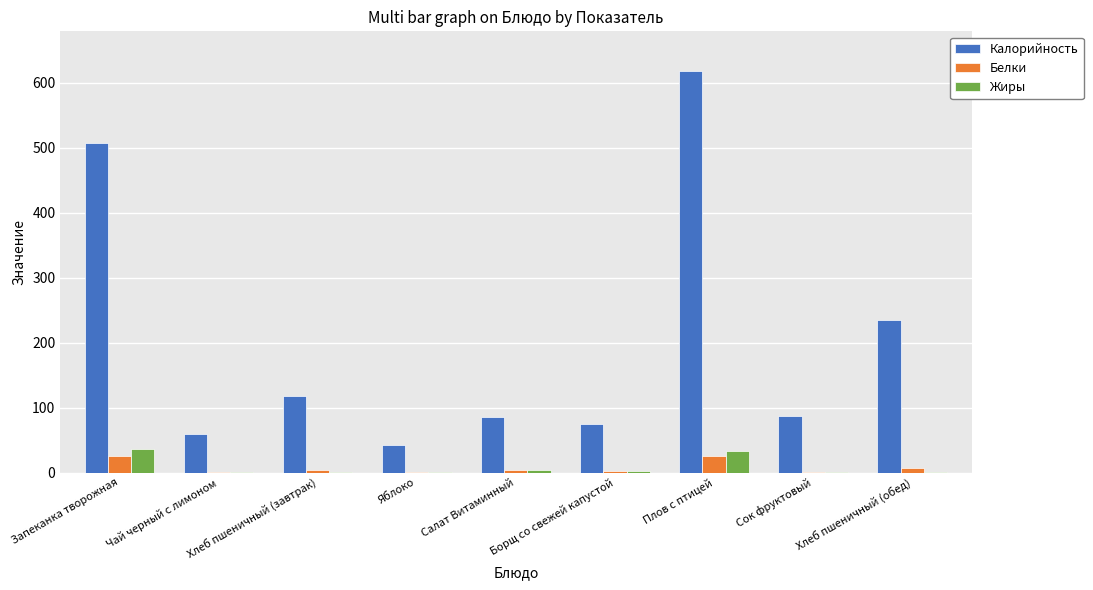

What is the sum of all Белки values?

69.2